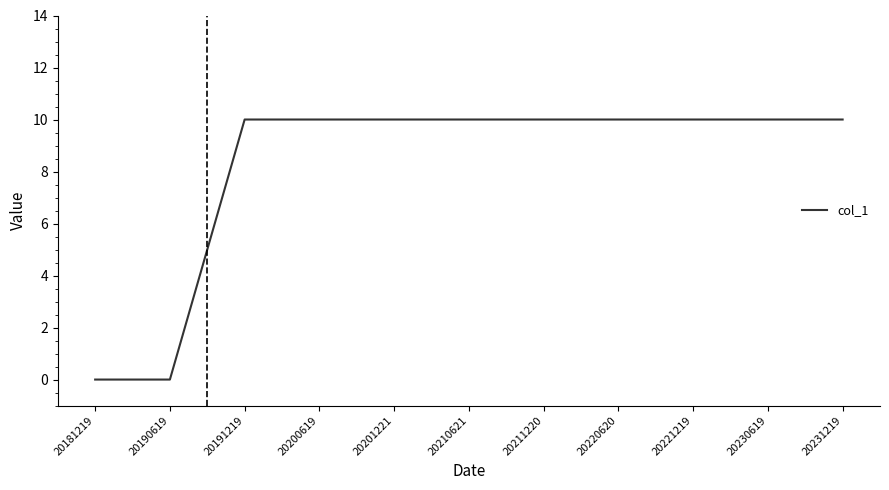

Count the number of categories in the chart.

11